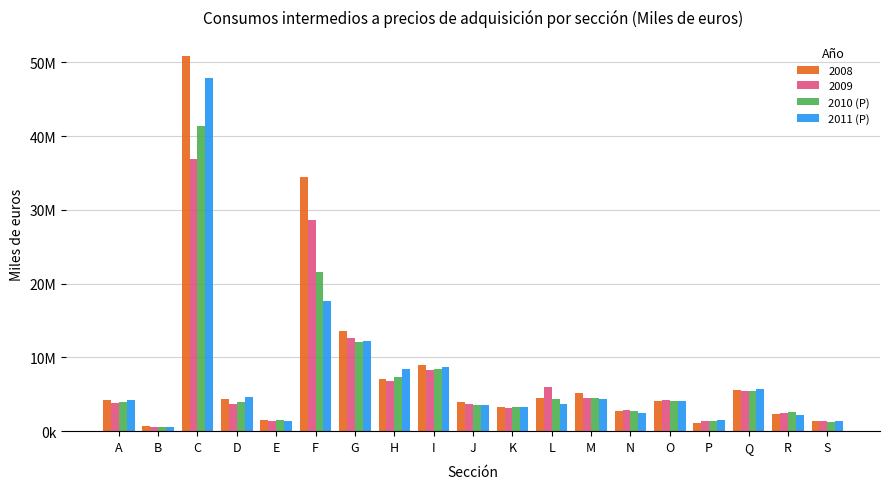

What is the minimum value shown in the chart?

534762